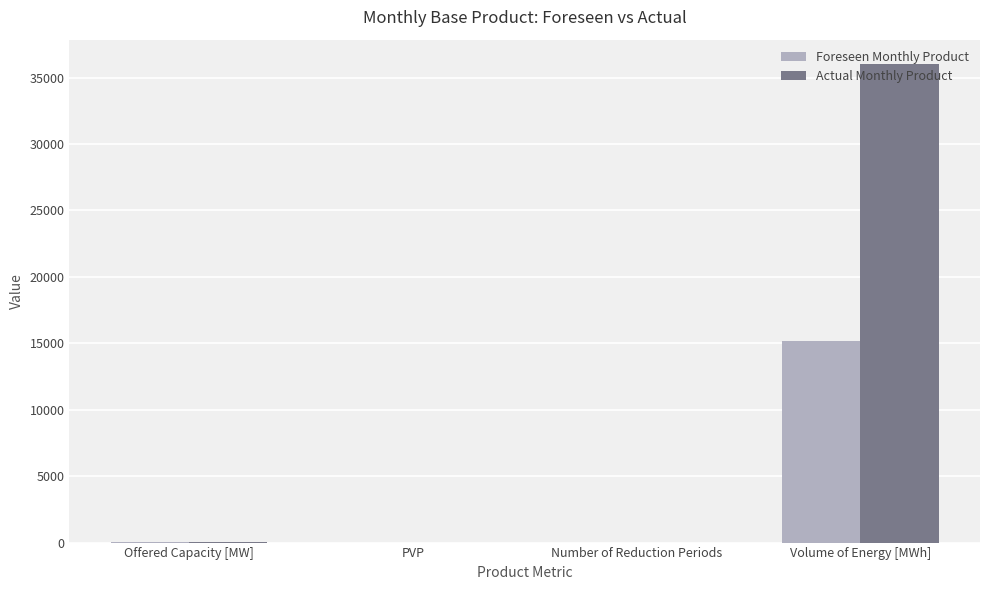

Which series has the largest range (max minus min)?

Actual Monthly Product